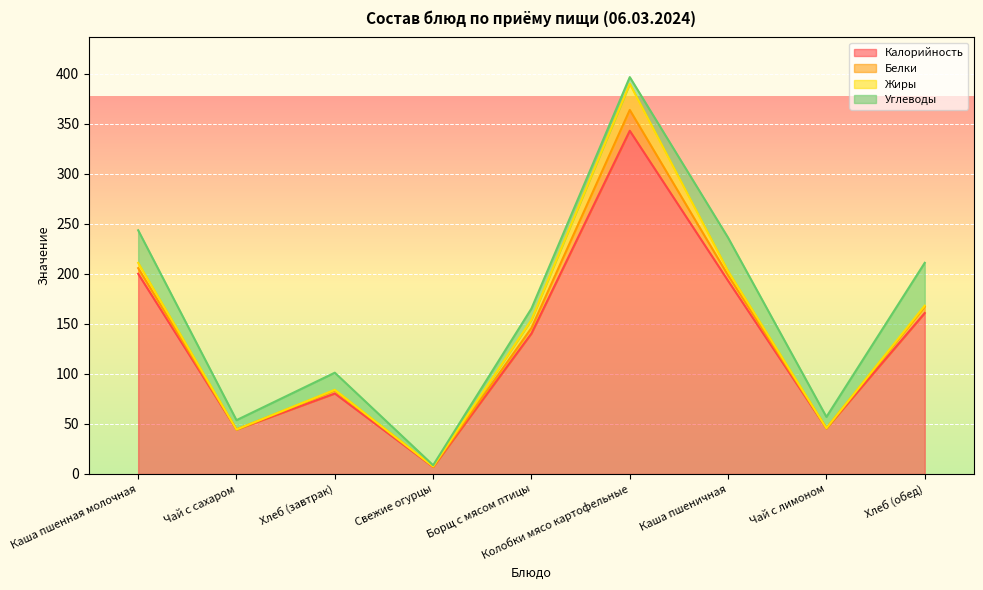

What is the label of the 8th point from the left?

Чай с лимоном